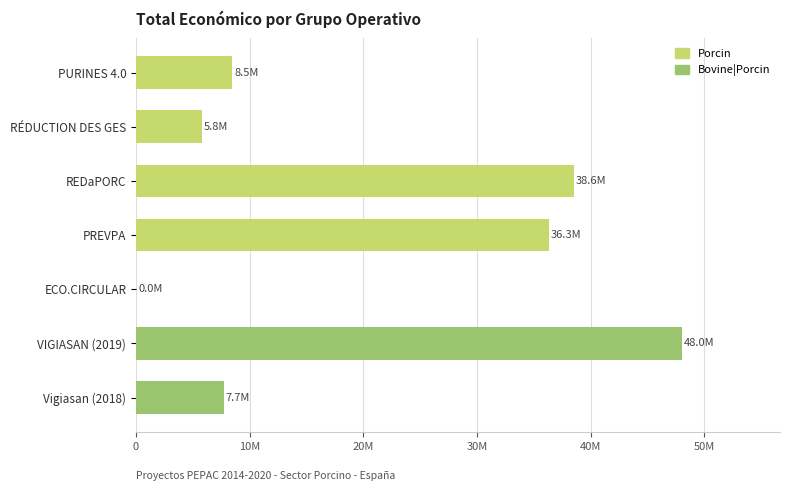

What is the change in value from VIGIASAN (2019) to Vigiasan (2018)?

-40298471